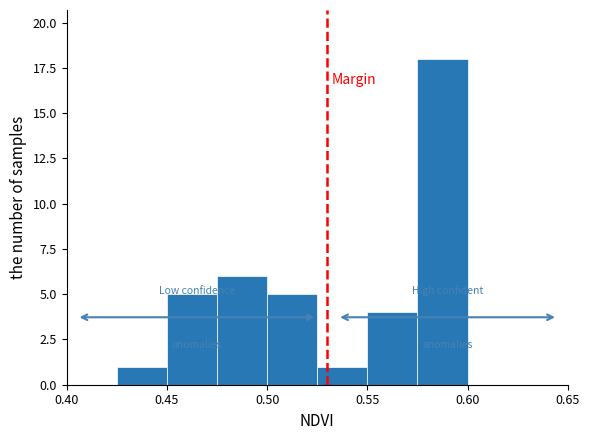

Reading left to right, list every bar in this chart as the range it spans on the x-axis followed by its height. The values are not printed on the chart, so give them approximately, as read against the axis.

0.400 to 0.425: 0
0.425 to 0.450: 1
0.450 to 0.475: 5
0.475 to 0.500: 6
0.500 to 0.525: 5
0.525 to 0.550: 1
0.550 to 0.575: 4
0.575 to 0.600: 18
0.600 to 0.625: 0
0.625 to 0.650: 0